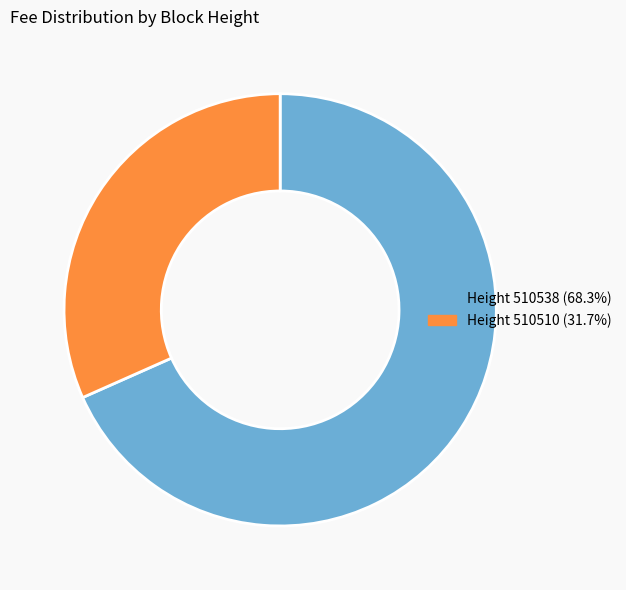

Combined, do Height 510510 (31.7%) and Height 510538 (68.3%) account for over 50%?

Yes